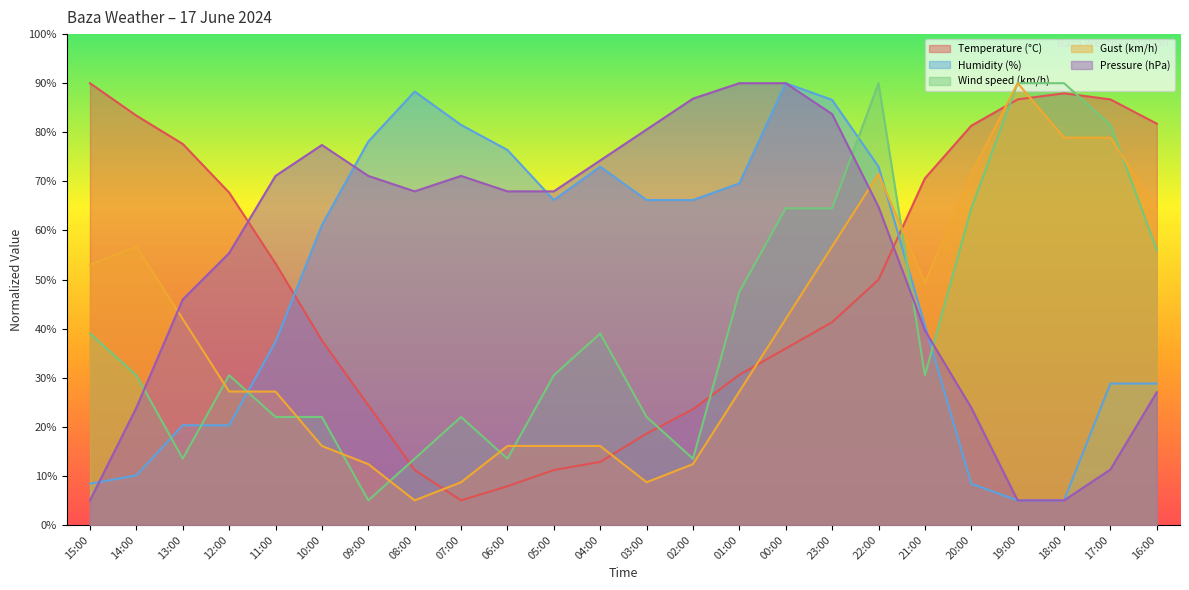

Between 07:00 and 00:00, which series saw the biggest shift?

Wind speed (km/h)